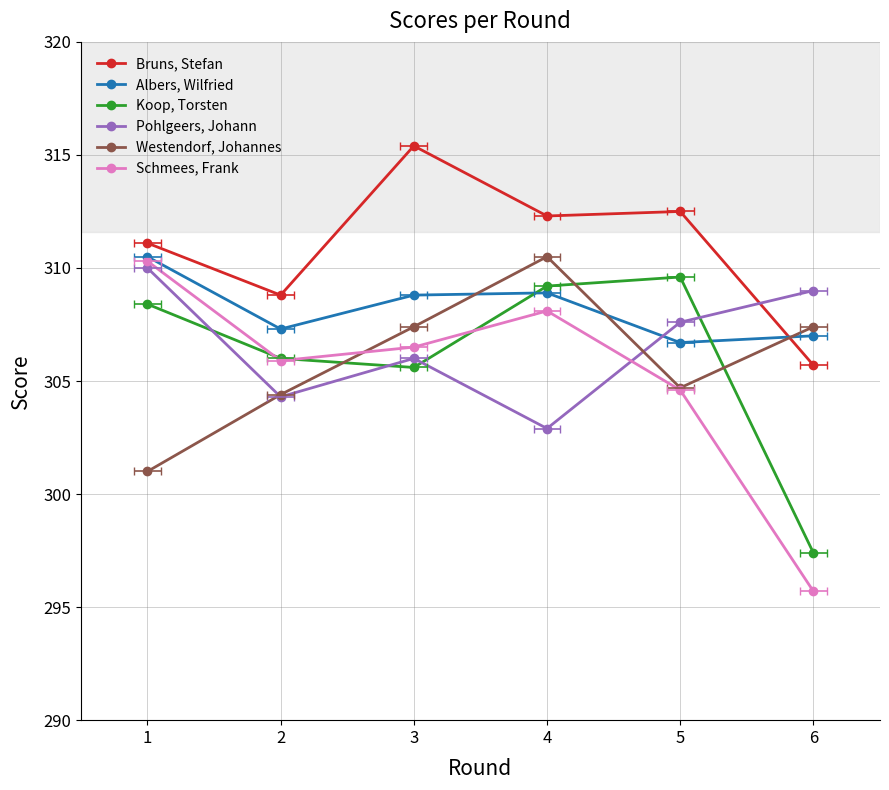

What are all the series names shown in the legend?

Bruns, Stefan, Albers, Wilfried, Koop, Torsten, Pohlgeers, Johann, Westendorf, Johannes, Schmees, Frank